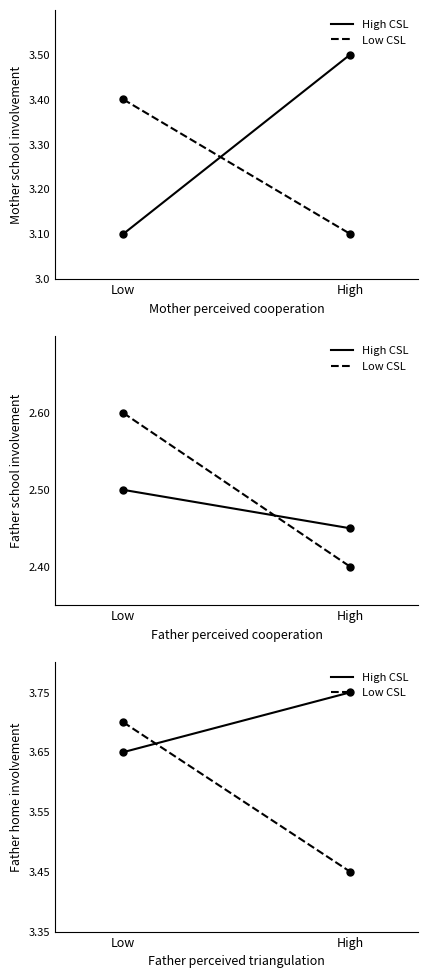

Which series has the largest total across all categories?

High CSL